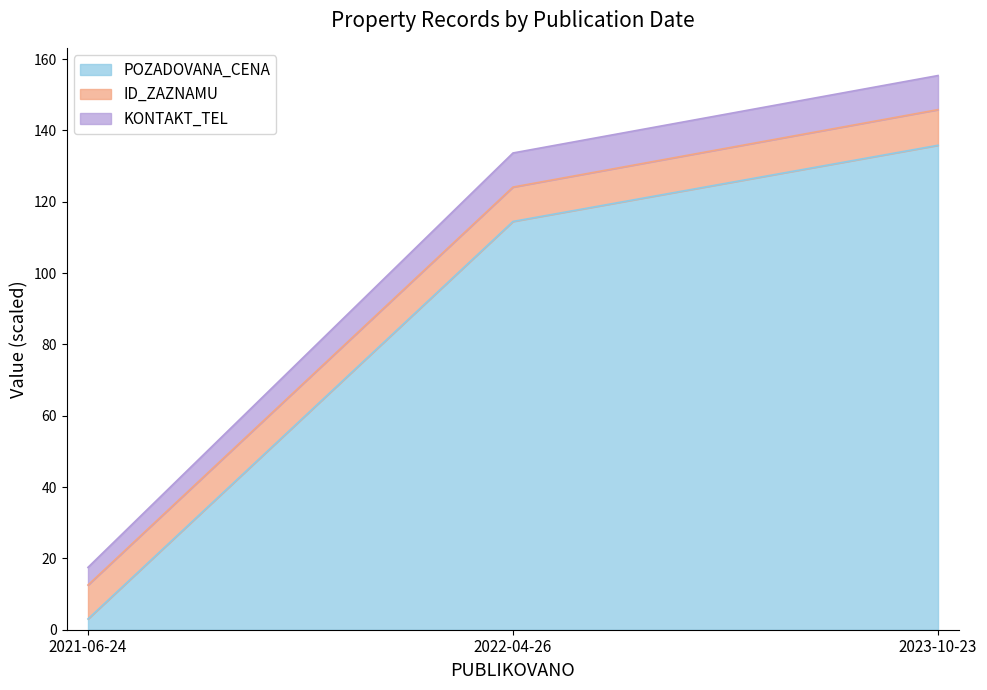

List the labels in order of POZADOVANA_CENA value, largest first.

2023-10-23, 2022-04-26, 2021-06-24